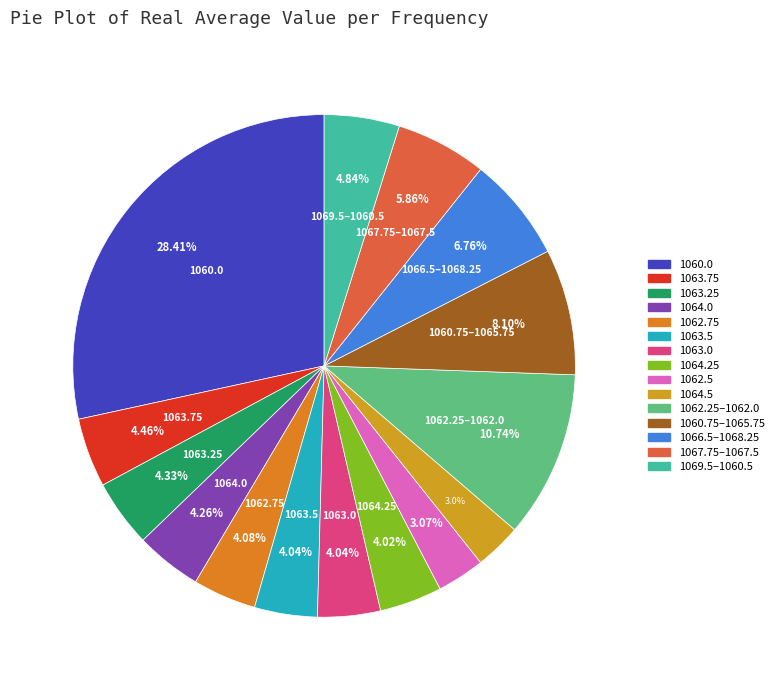

Which slice is the largest?

1060.0